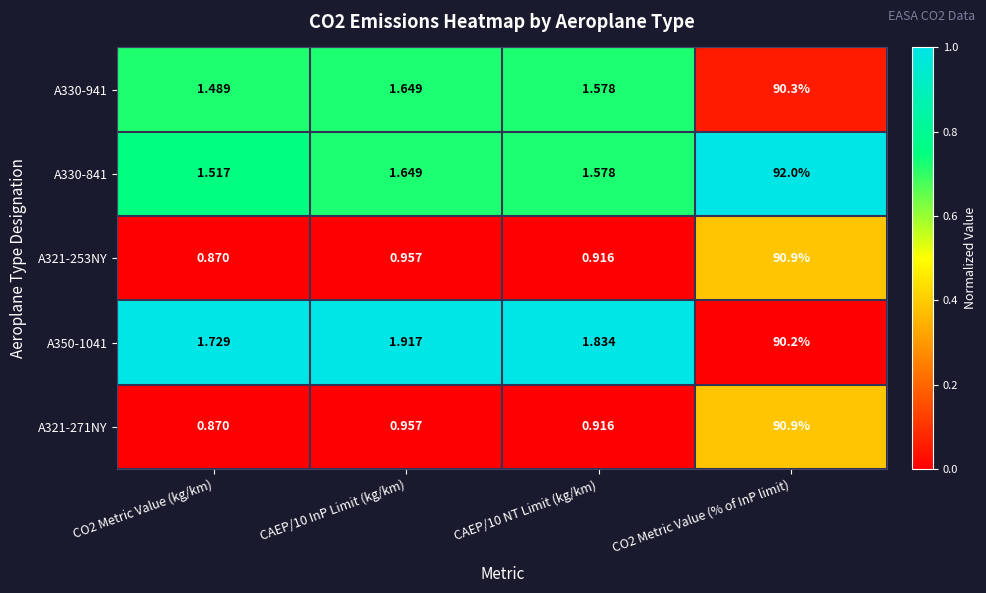

Is the value of A330-941 at CO2 Metric Value (% of InP limit) greater than the value of A330-841 at CAEP/10 NT Limit (kg/km)?

Yes